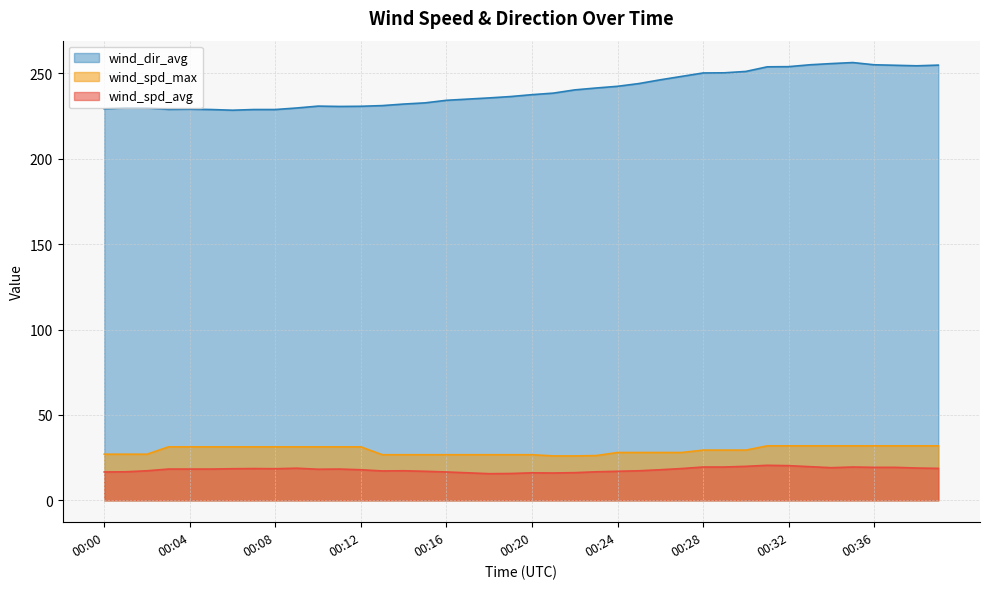

What is the difference between the maximum and second lowest values in the wind_spd_avg series?

4.8